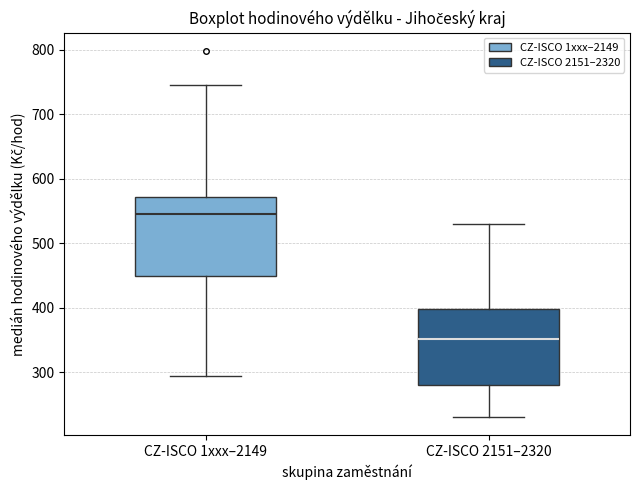

Reading left to right, read every box against the y-axis: the position of its median line, the range the box covers, and the ends of its whiskers. The values are not printed on the chart, so give them approximately, as read against the axis.

CZ-ISCO 1xxx–2149: median 550, box 450 to 570, whiskers 290 to 740
CZ-ISCO 2151–2320: median 350, box 280 to 400, whiskers 230 to 530